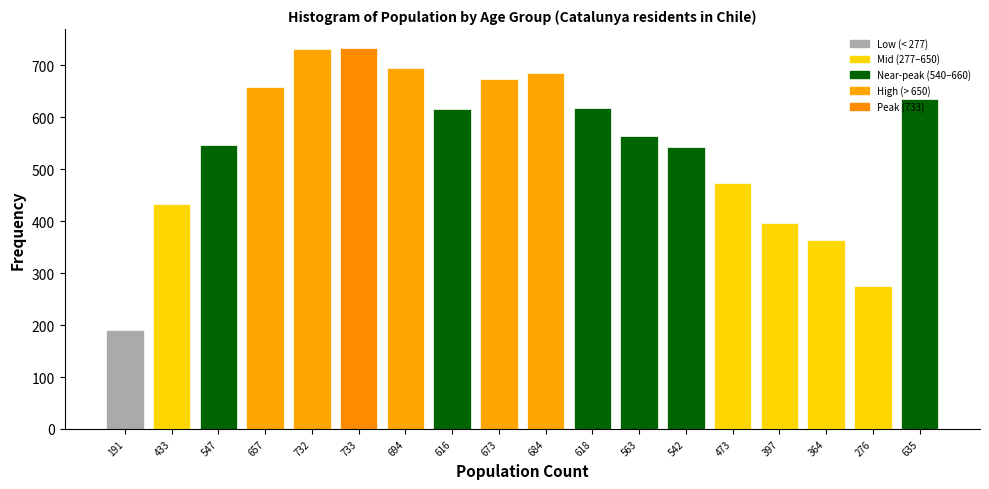

True or false: the data shows 433 at 433.

True